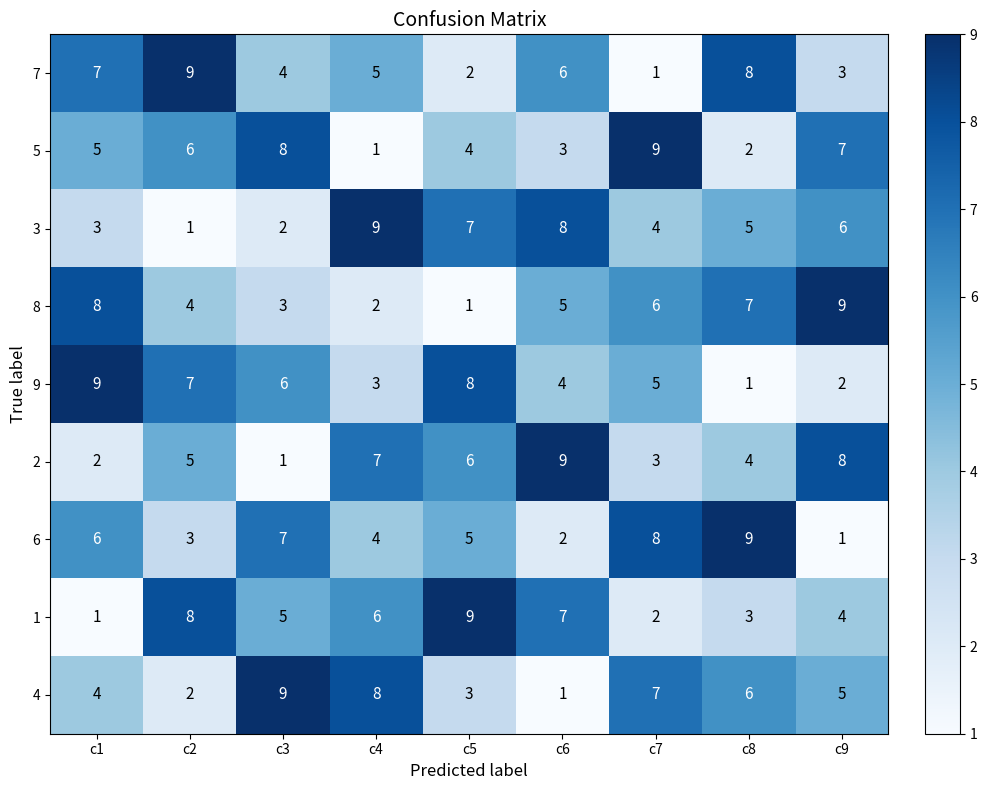

How many data points does each series have?

9